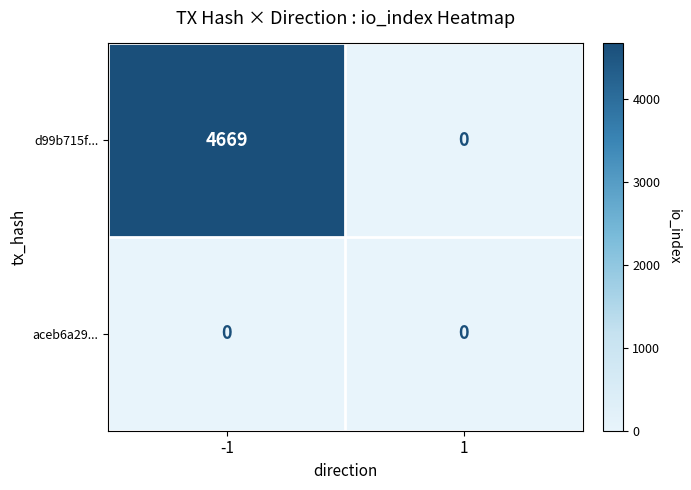

Which series has the largest total across all categories?

d99b715f...